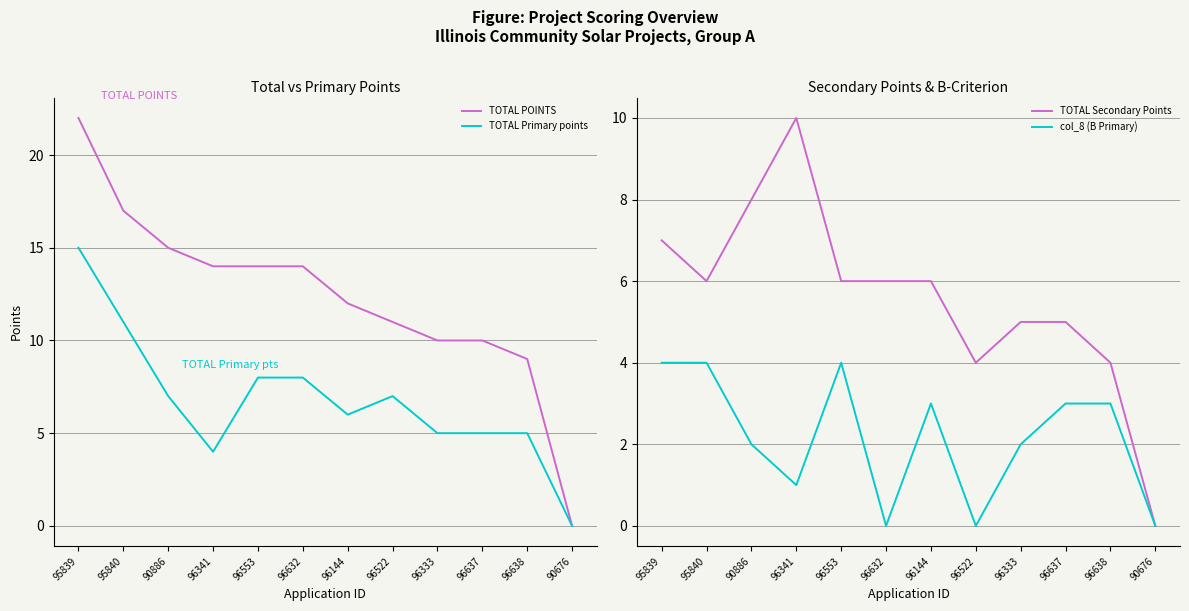

What is the label of the 12th point from the right?

95839